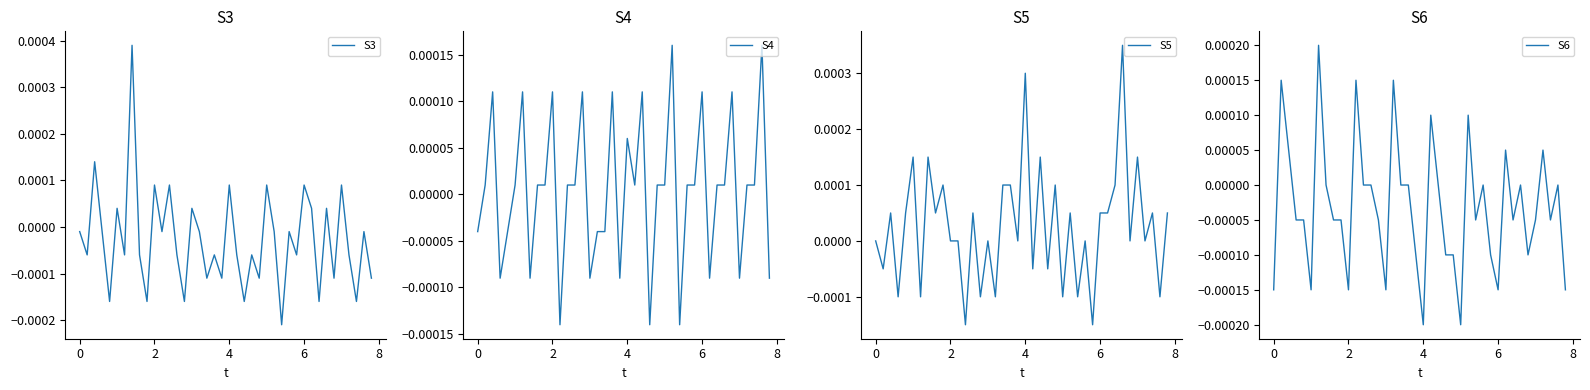

Count the S5 values in the range 0 to 1.

28